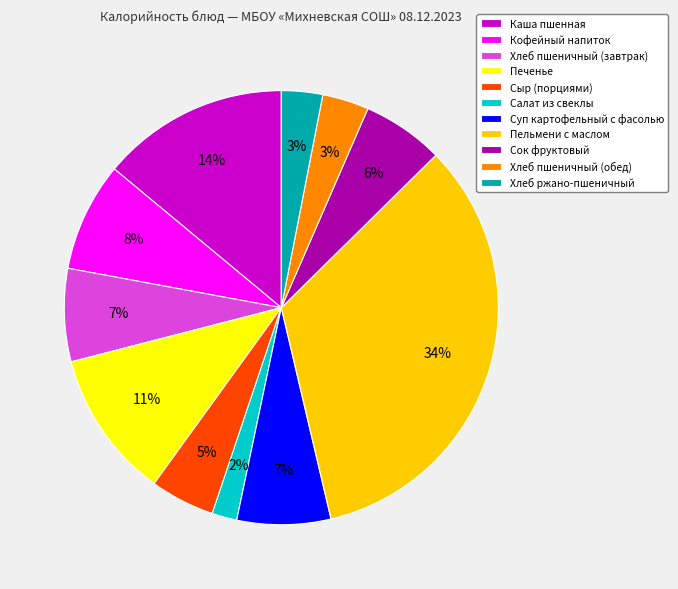

To the nearest percent, what is the combined percentage of Сок фруктовый and Печенье?

17%